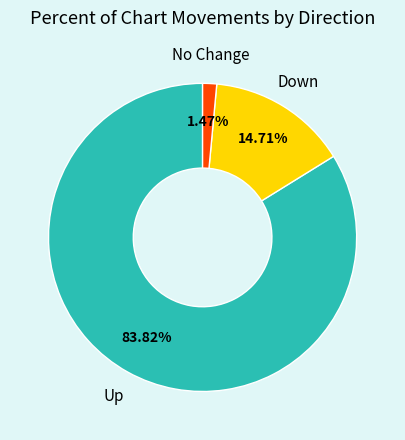

Does any single category account for the majority?

Yes